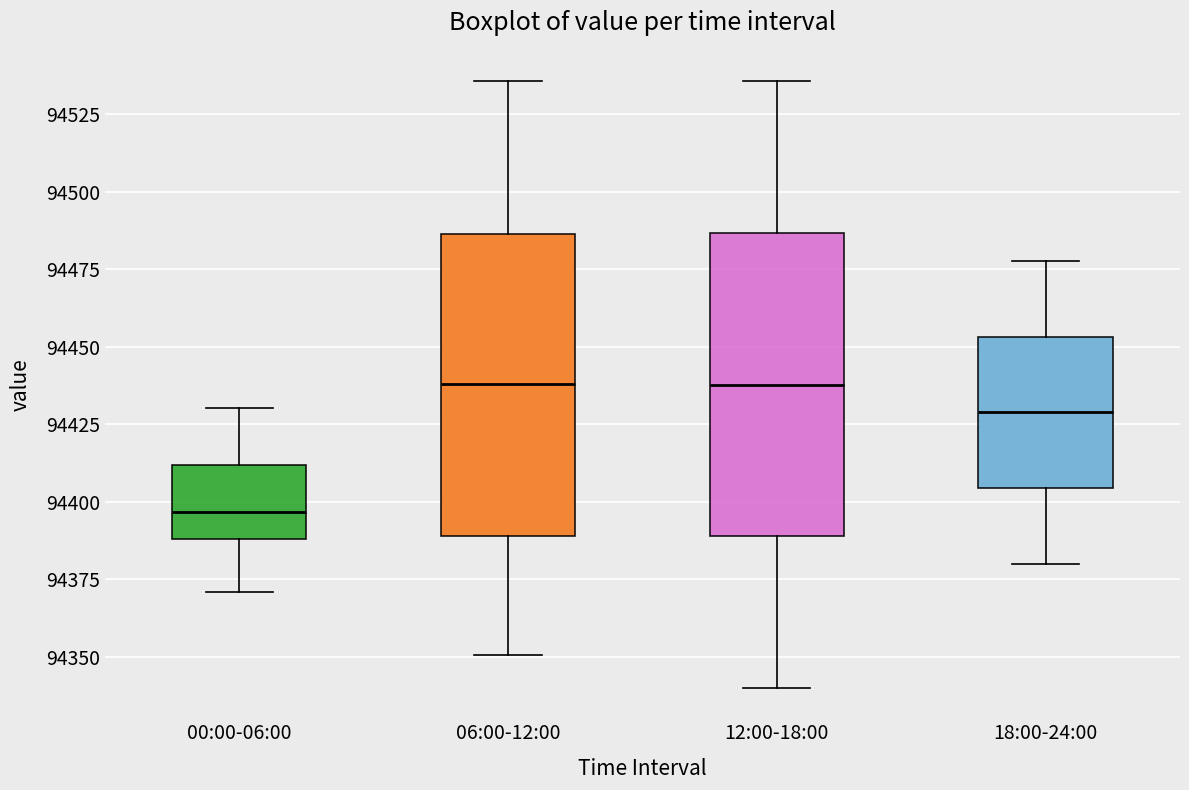

Reading left to right, read every box against the y-axis: the position of its median line, the range the box covers, and the ends of its whiskers. The values are not printed on the chart, so give them approximately, as read against the axis.

00:00-06:00: median 94395, box 94390 to 94410, whiskers 94370 to 94430
06:00-12:00: median 94440, box 94390 to 94485, whiskers 94350 to 94535
12:00-18:00: median 94440, box 94390 to 94485, whiskers 94340 to 94535
18:00-24:00: median 94430, box 94405 to 94455, whiskers 94380 to 94480